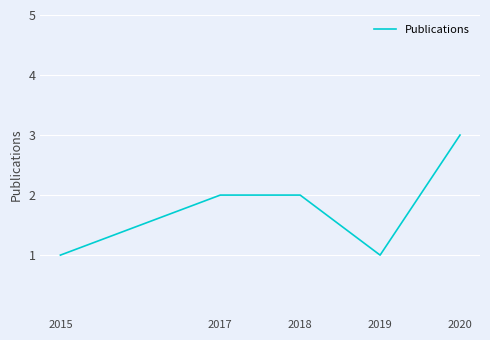

Reading left to right, transcribe all the data shown in this chart.

2015=1	2017=2	2018=2	2019=1	2020=3